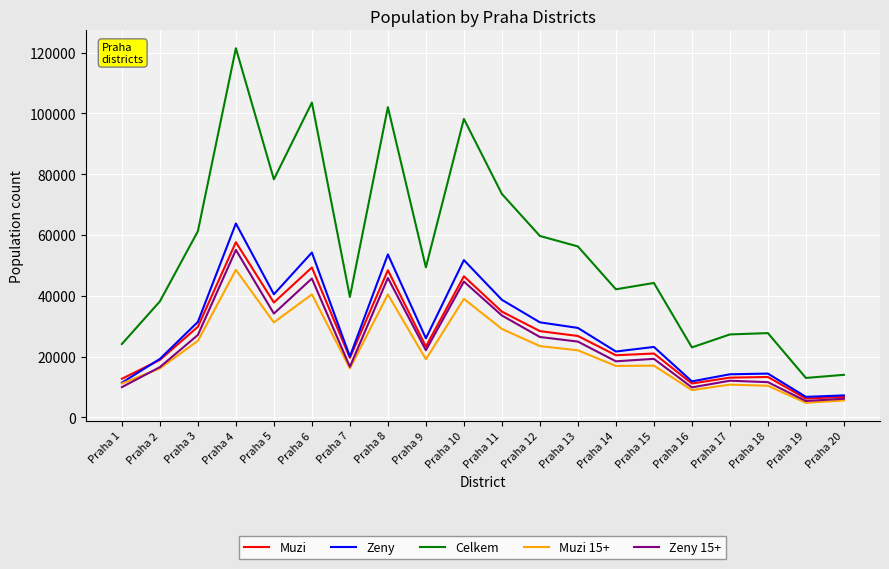

What is the minimum value shown in the chart?

4828